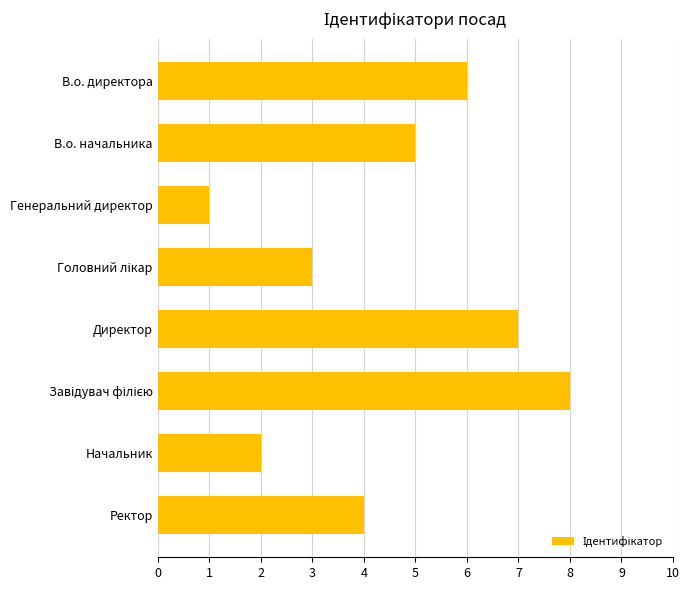

Reading top to bottom, list all the values displayed in this chart.

6	5	1	3	7	8	2	4